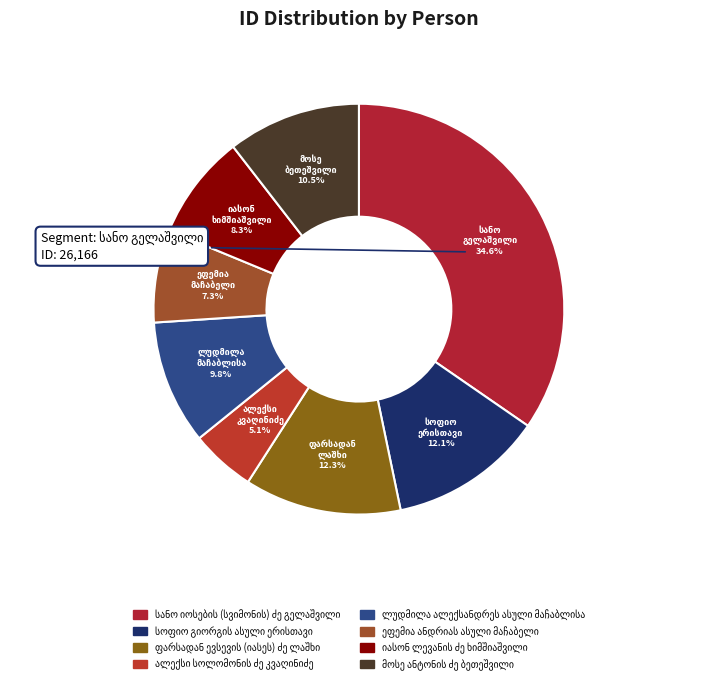

Which slice is the smallest?

ალექსი სოლომონის ძე კვაღინიძე